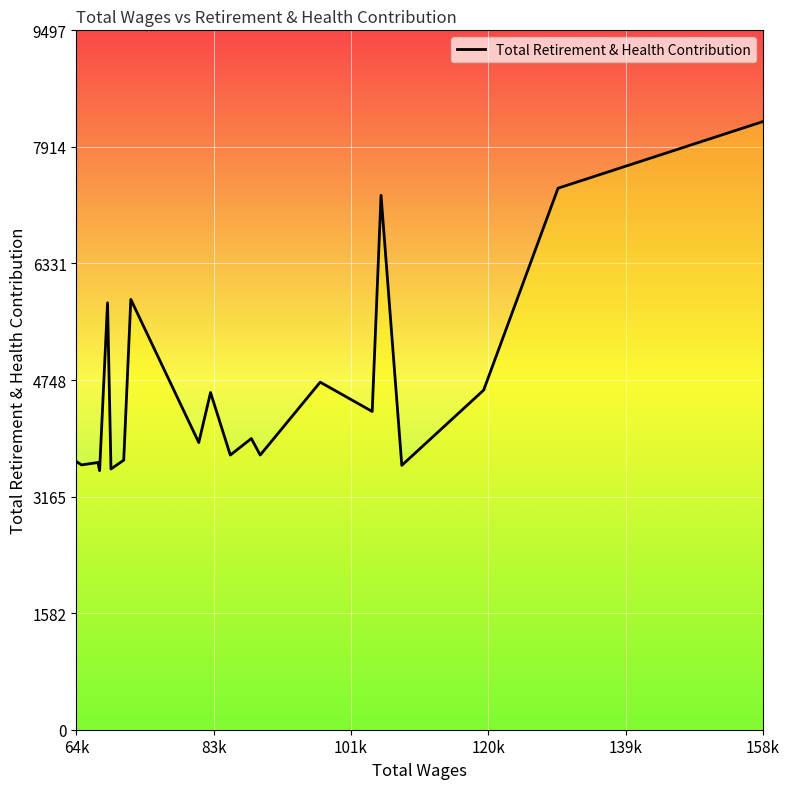

What is the difference between the maximum and minimum values?

4741